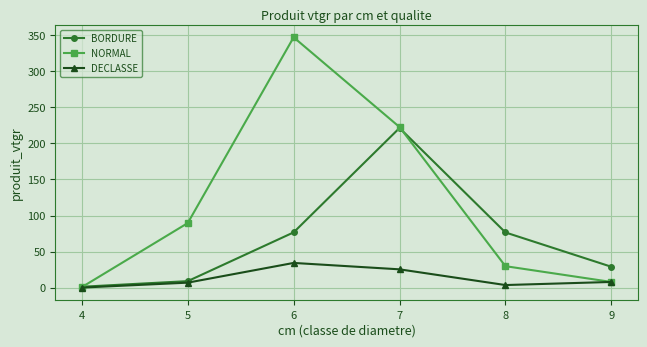

True or false: BORDURE has more than 2 points higher than both neighbors.

False